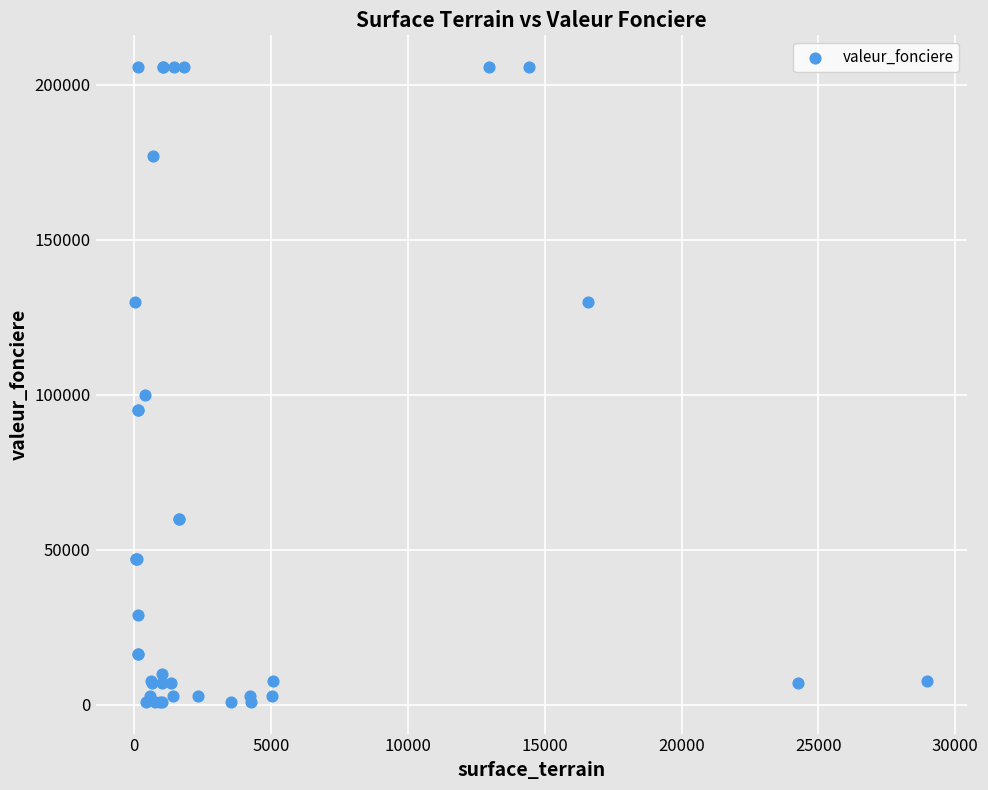

What Y value in the scatter plot is closest to 103350?

100000.0